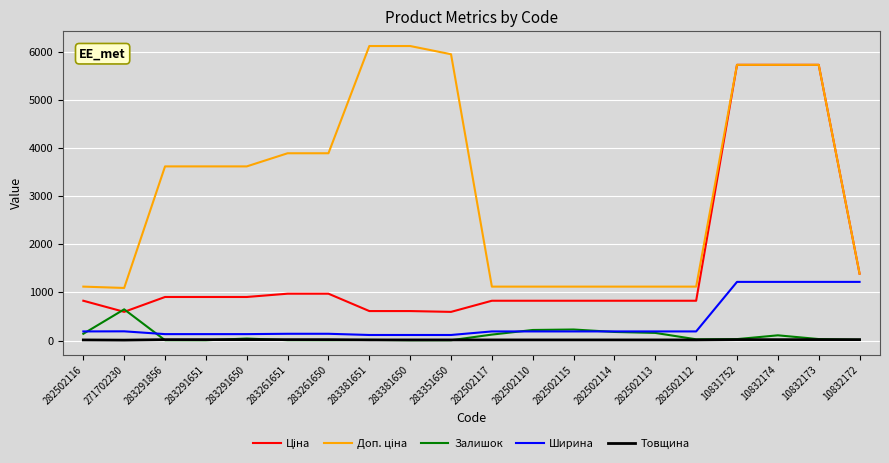

Is the value of Товщина at 282502113 greater than the value of Ширина at 282502112?

No